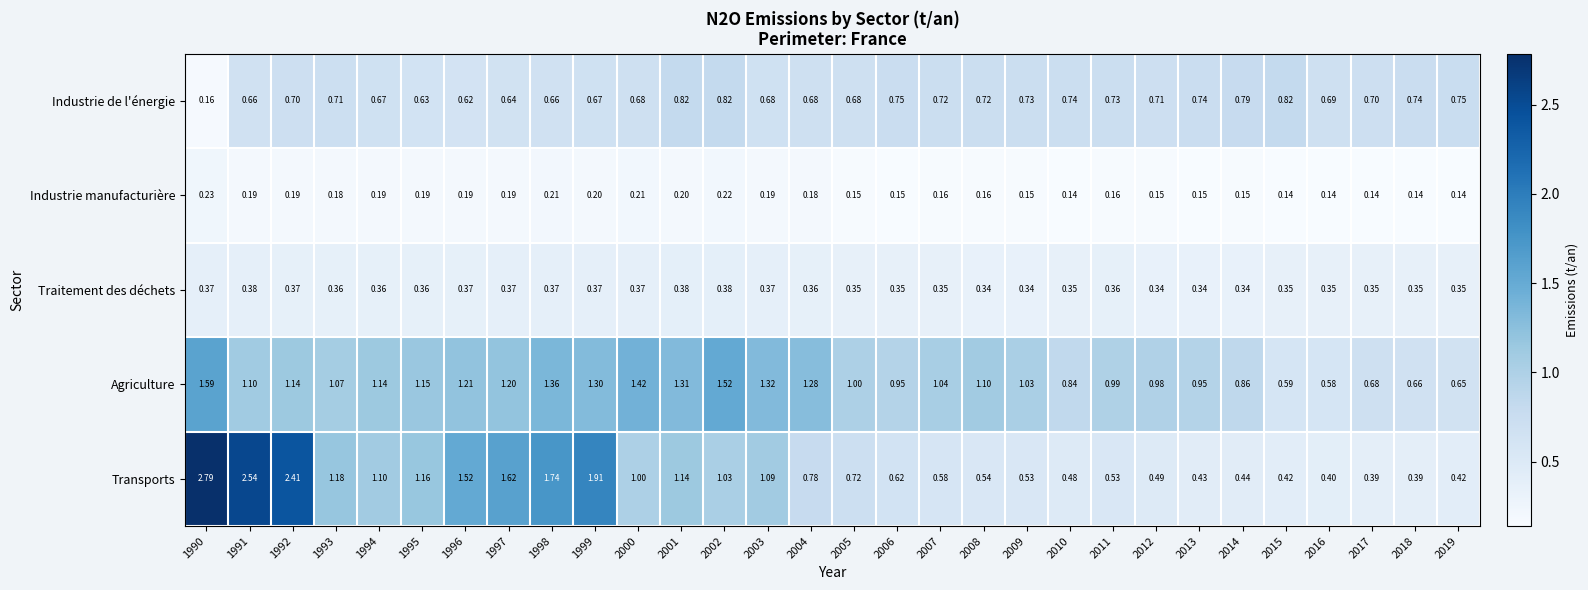

What is the total value across all series at 2014?

2.6